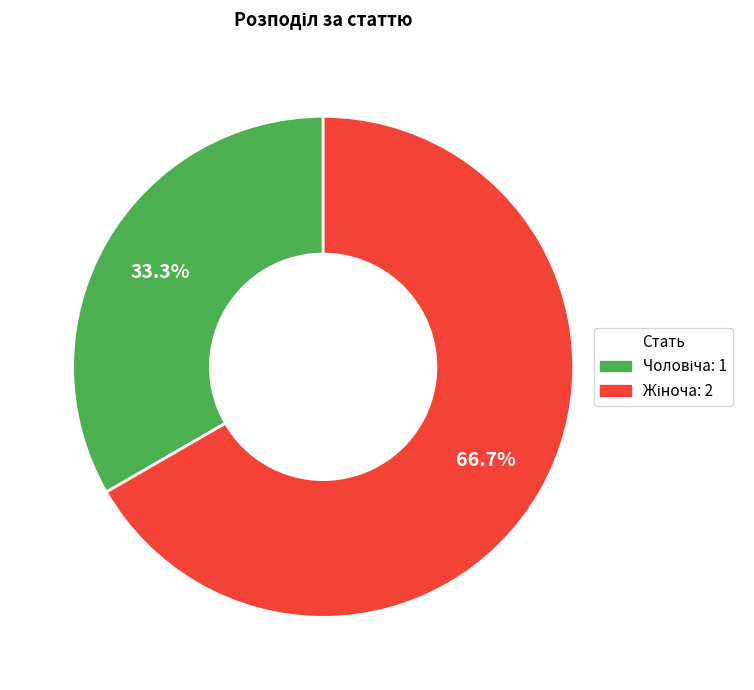

Does any single category account for the majority?

Yes